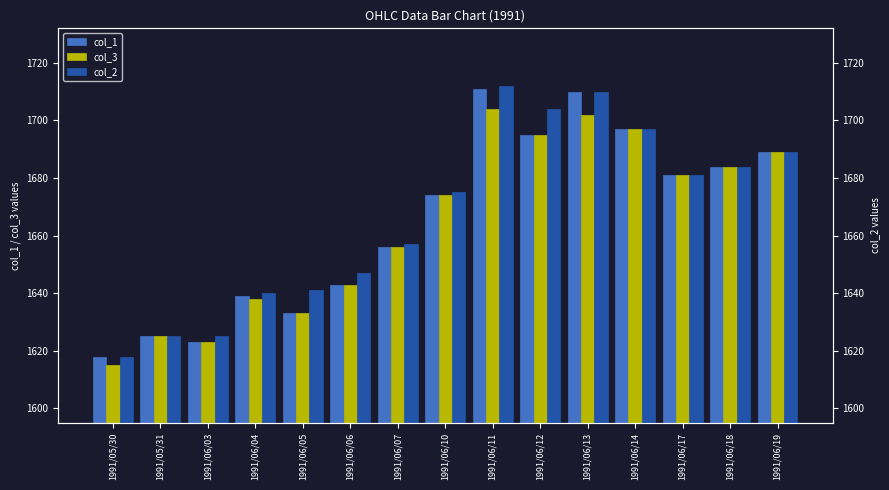

What is the label of the 9th bar from the right?

1991/06/07